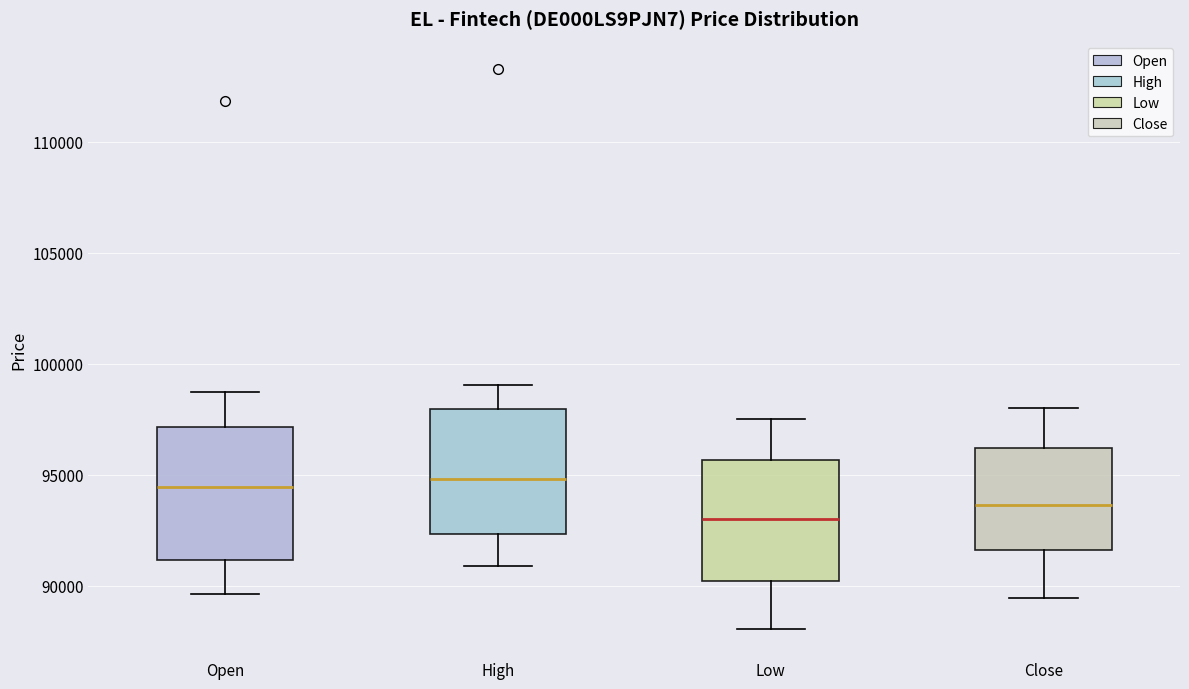

Reading left to right, transcribe this box plot: for each box, give where its median line is, the range the box spans, and where its two whiskers end, as read against the y-axis. The values are not printed on the chart, so give them approximately, as read against the axis.

Open: median 94500, box 91000 to 97000, whiskers 89500 to 98500
High: median 95000, box 92500 to 98000, whiskers 91000 to 99000
Low: median 93000, box 90000 to 95500, whiskers 88000 to 97500
Close: median 93500, box 91500 to 96000, whiskers 89500 to 98000